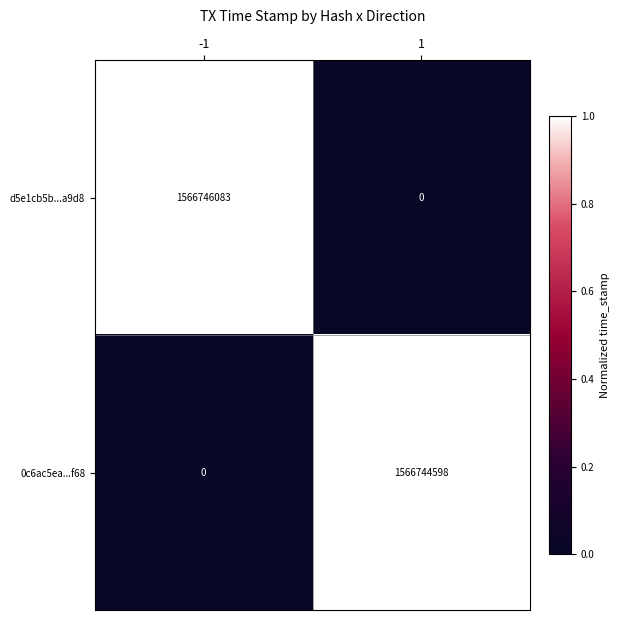

The value of 0c6ac5ea...f68 at -1 is 522303591. True or false?

False